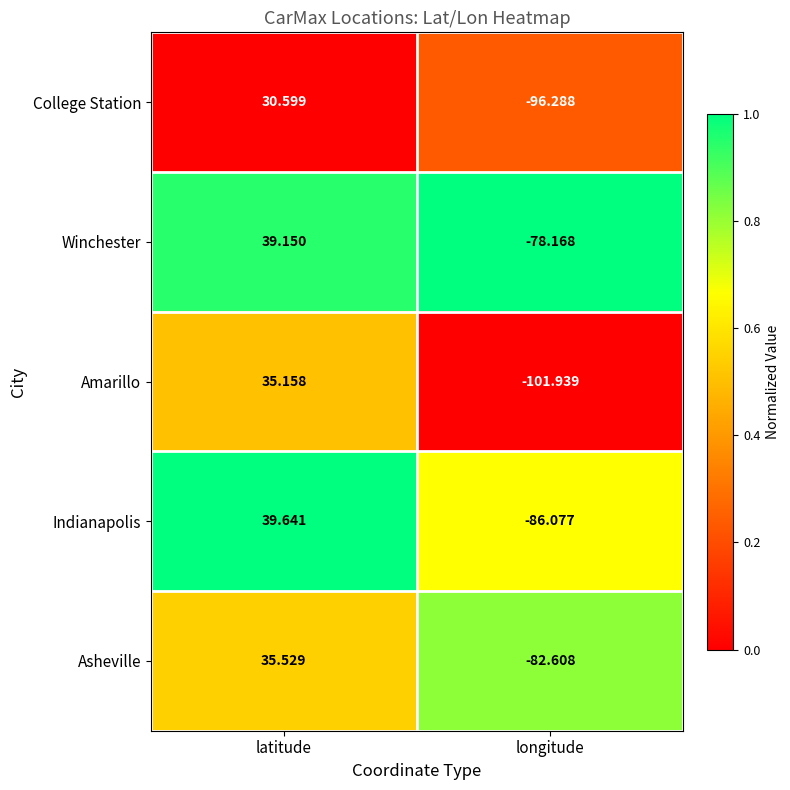

Count the number of data series in this chart.

5